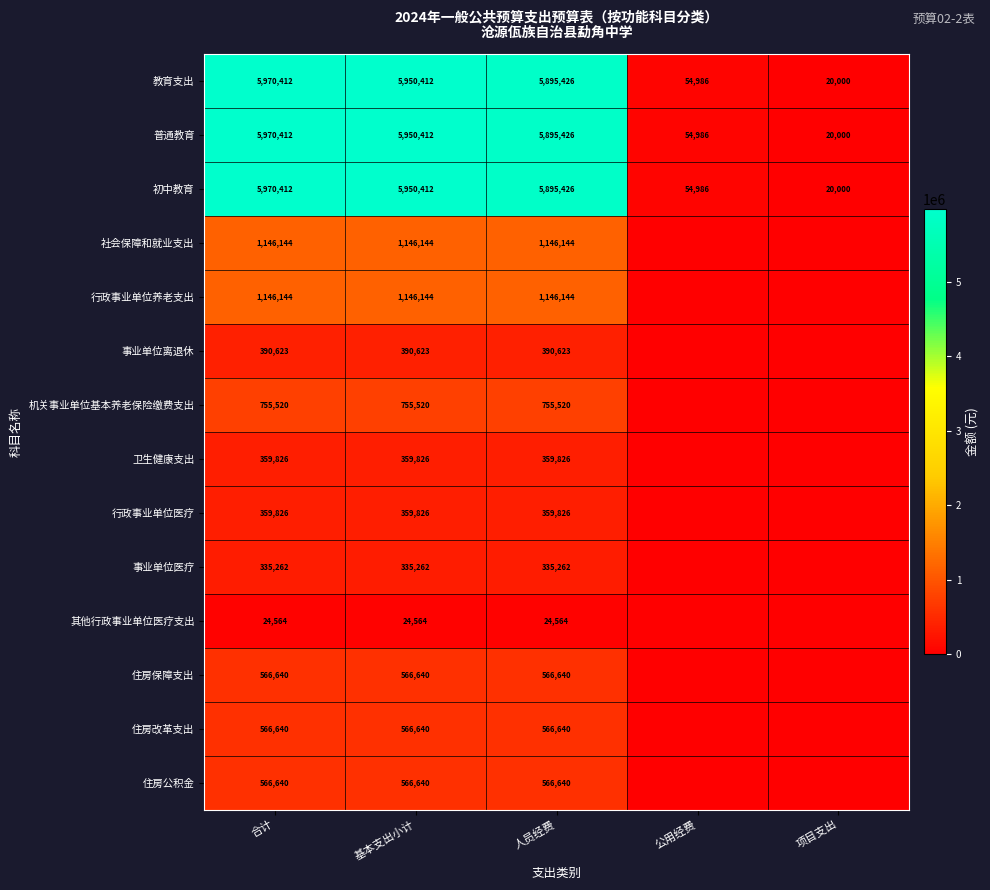

True or false: 住房改革支出 has a value of 260007.3 at 基本支出小计.

False